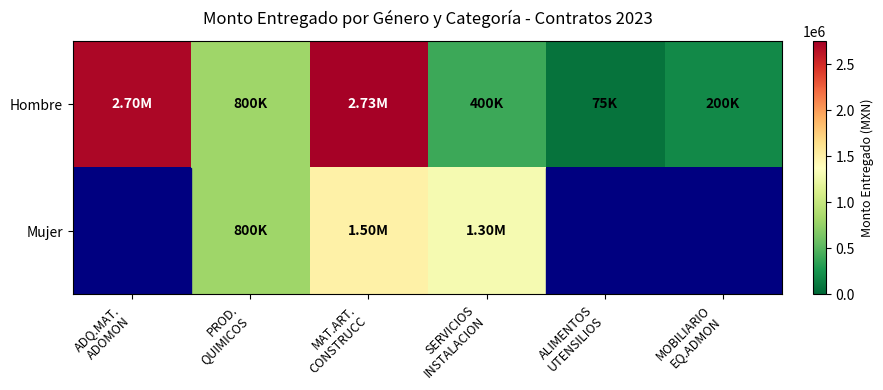

The value of Mujer at ADQ.MAT. ADOMON is 0. True or false?

True